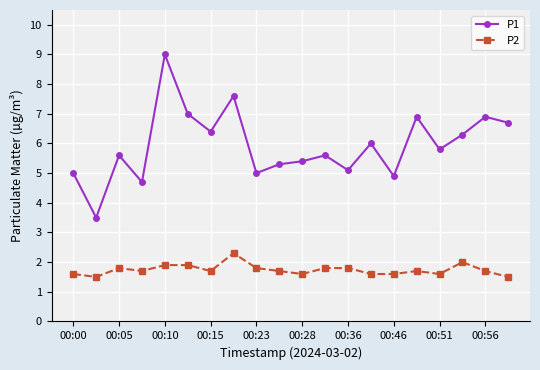

Rank the series by their average value, from highest to lowest.

P1, P2